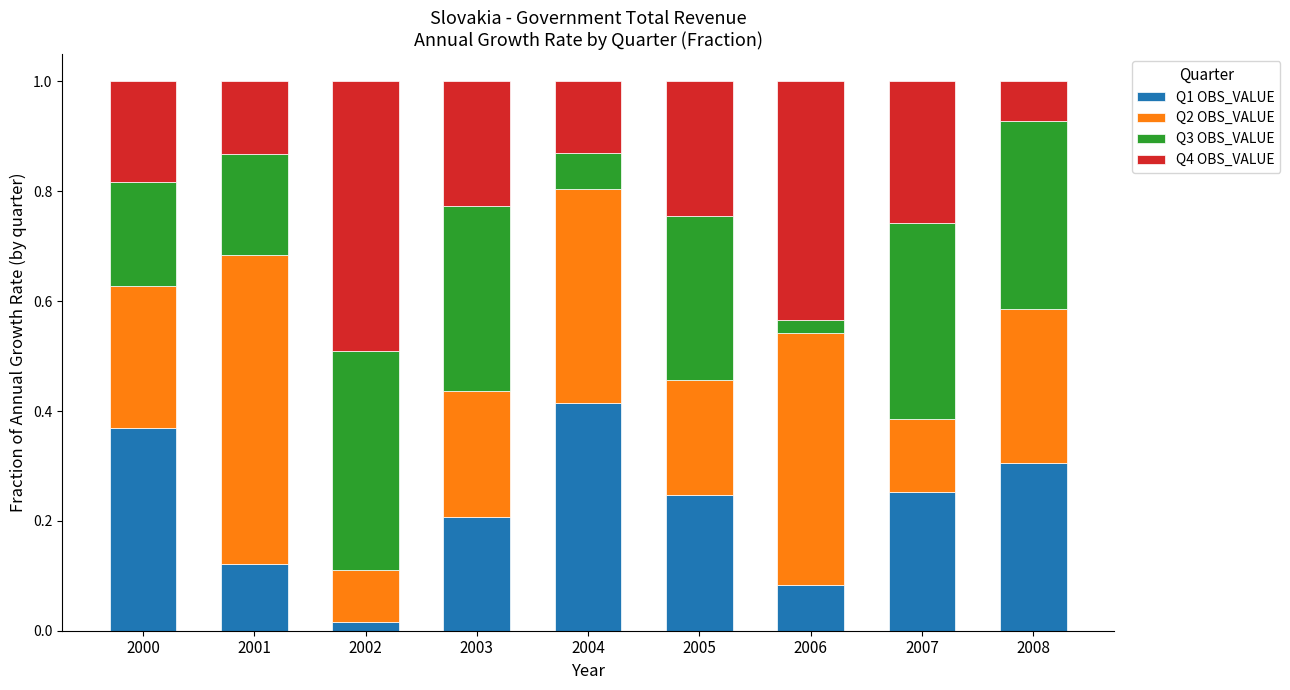

The value of Q1 OBS_VALUE at 2003 is 0.3. True or false?

False